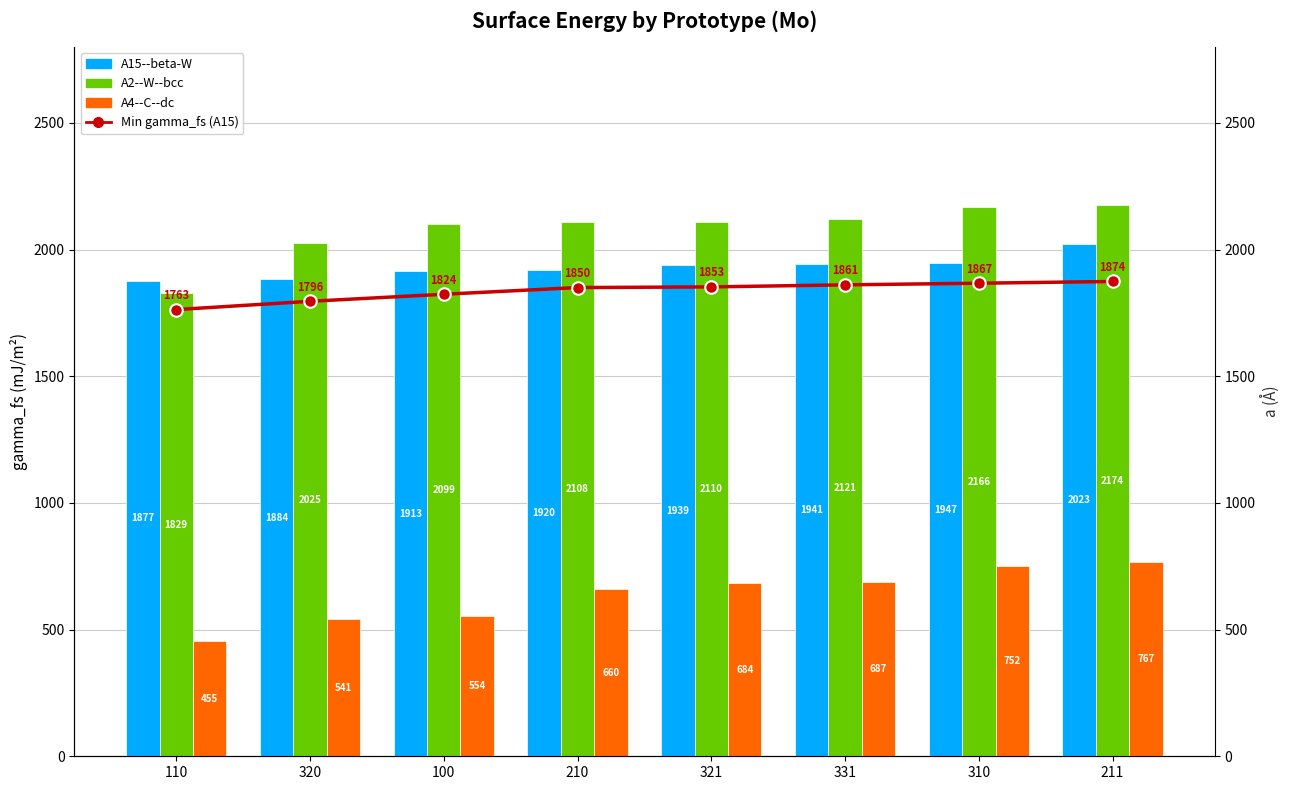

What is the label of the 4th bar from the right?

321